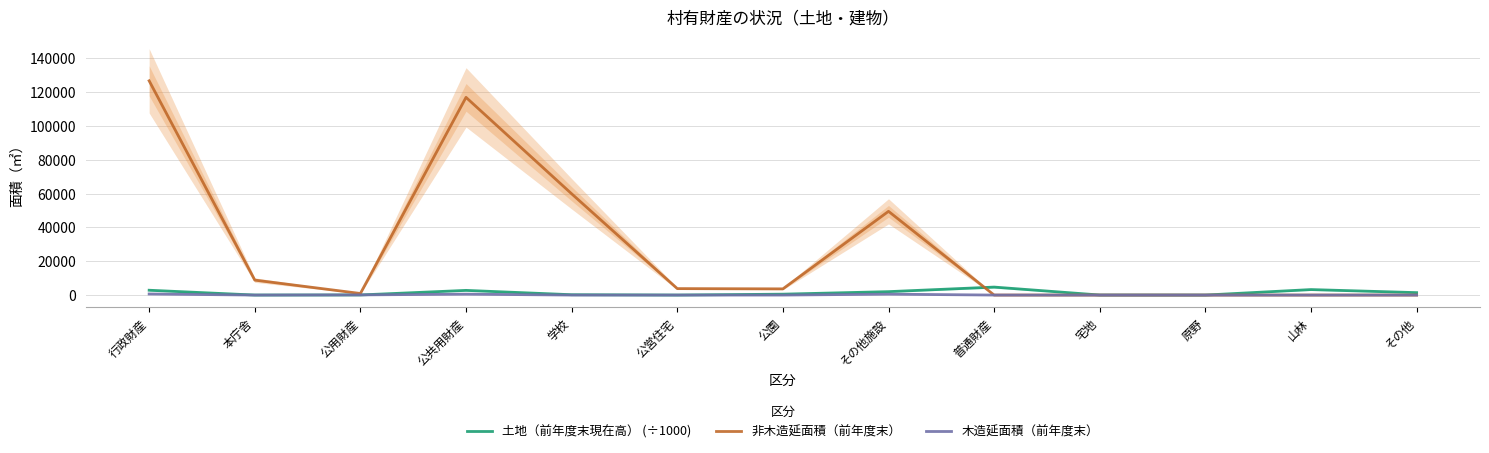

What is the label of the 2nd point from the left?

本庁舎